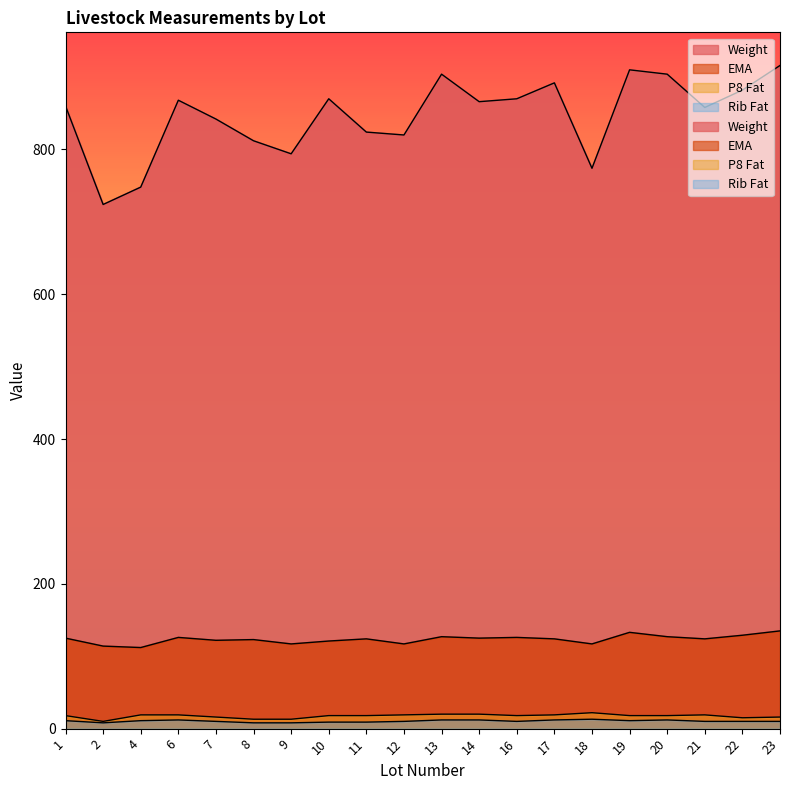

How many interior local peaks does the P8 Fat series have?

2